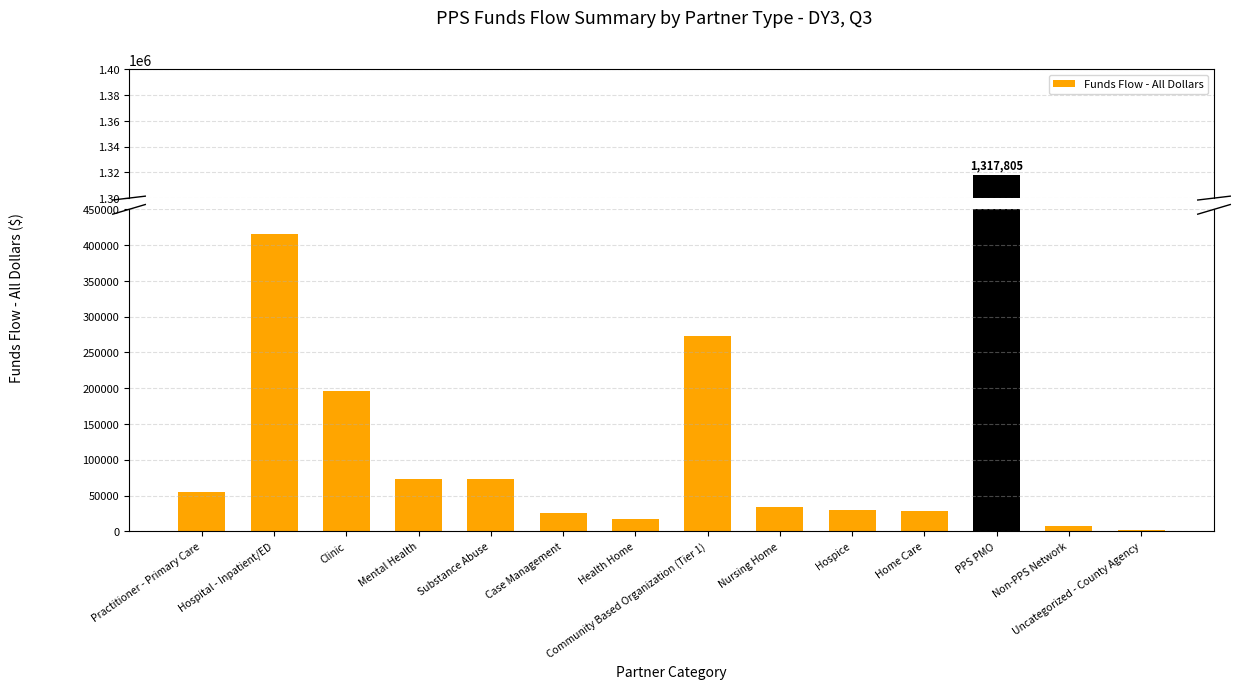

How many bars are there in total?

14